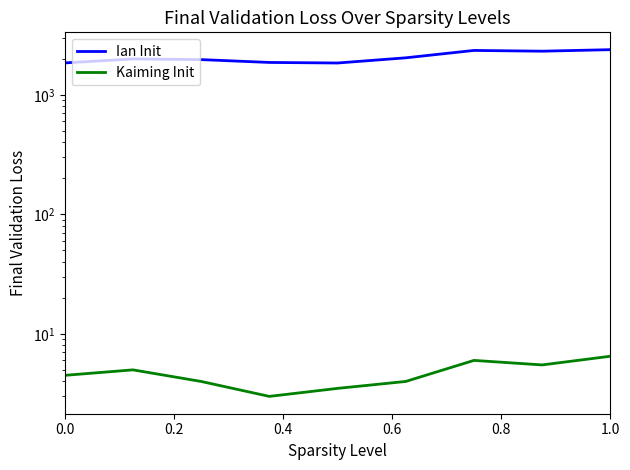

What is the value of the Ian Init point at the 9th from the left?

2388.0